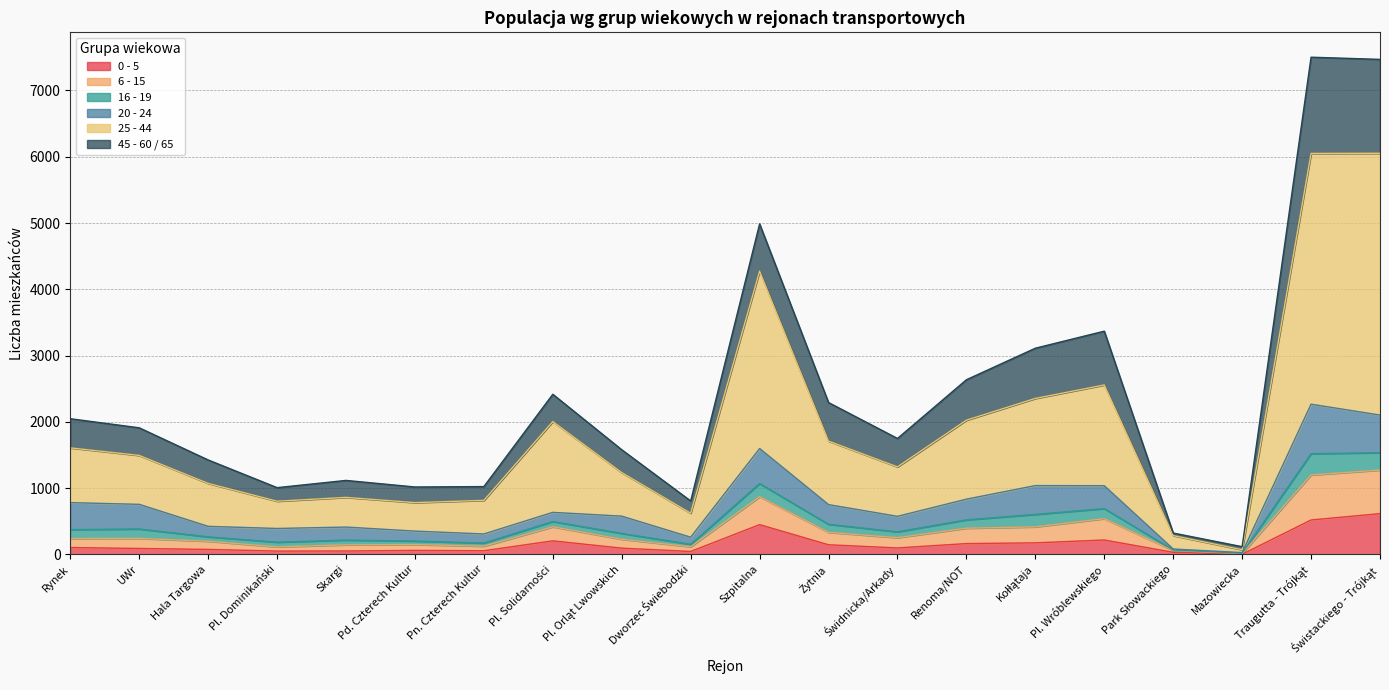

What are all the series names shown in the legend?

0 - 5, 6 - 15, 16 - 19, 20 - 24, 25 - 44, 45 - 60 / 65